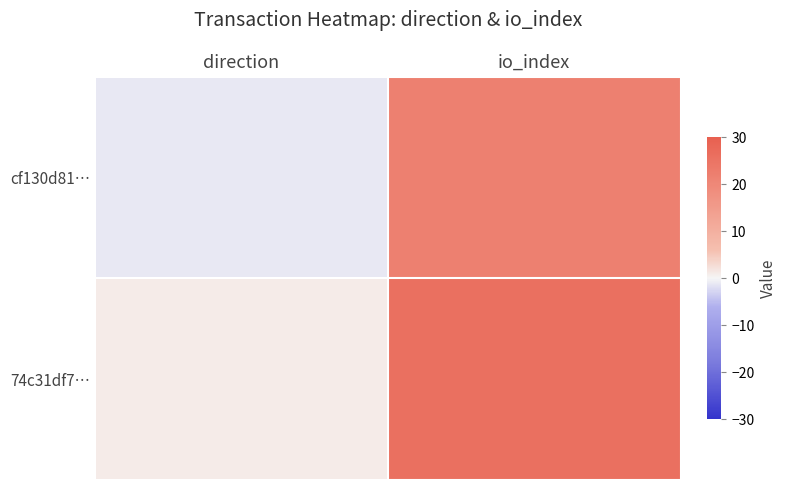

What is the total value across all series at io_index?

48